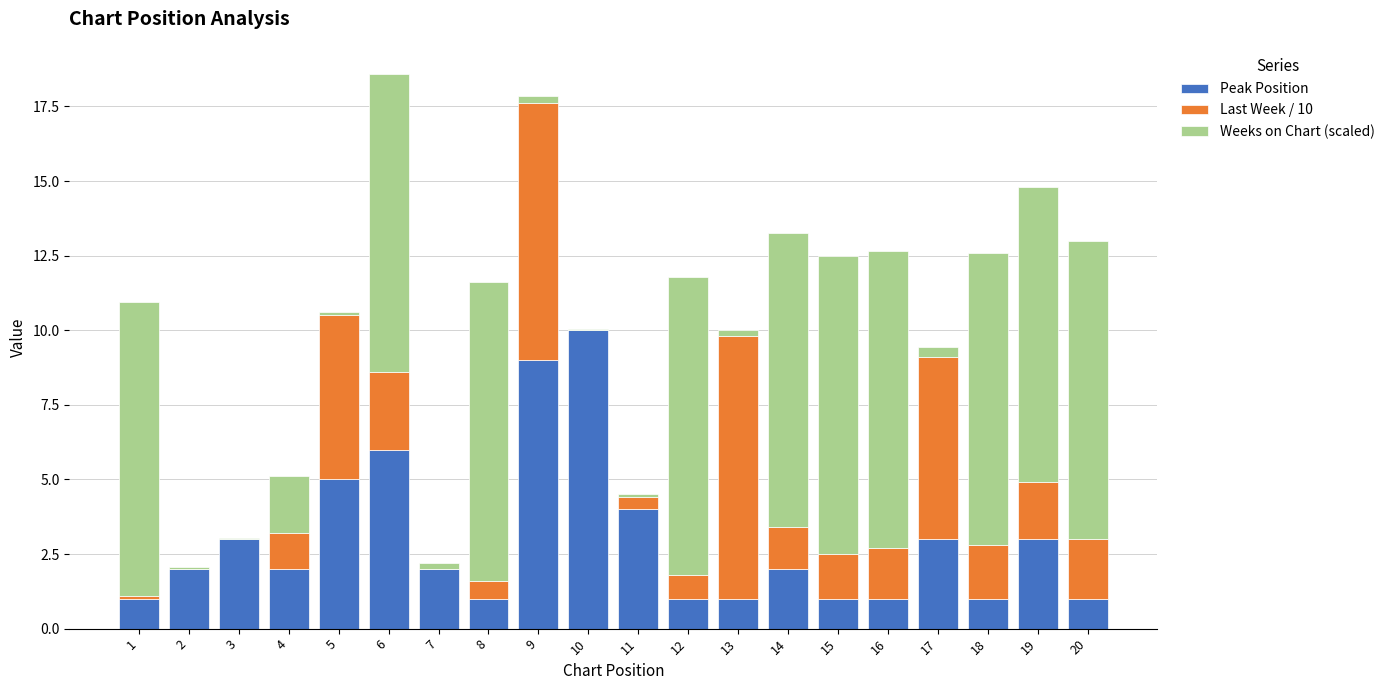

The Peak Position series shows 3.0 at 3. True or false?

True